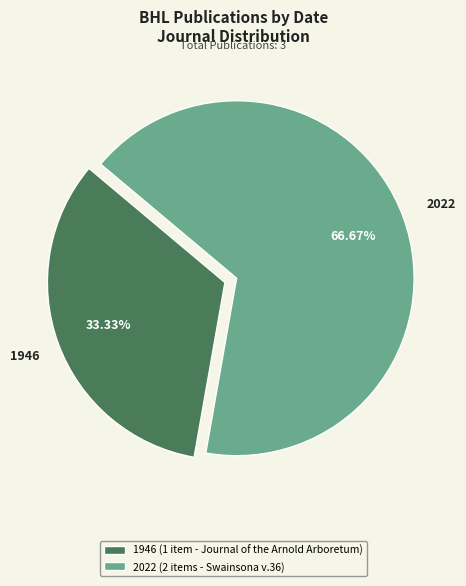

Rank the categories by value from lowest to highest.

1946 (1 item - Journal of the Arnold Arboretum), 2022 (2 items - Swainsona v.36)